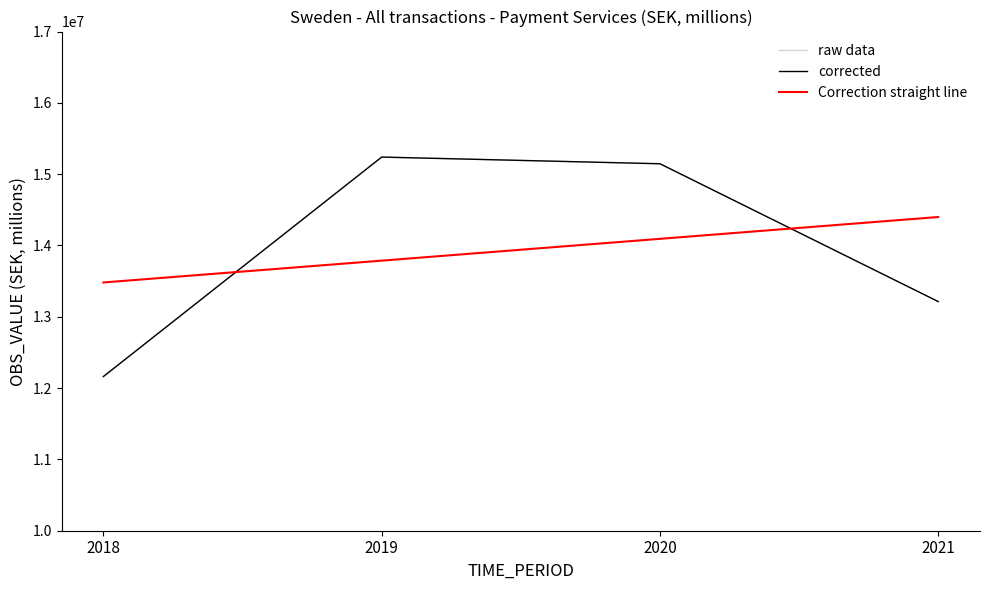

What is the difference between the corrected values at 2018 and 2019?

3077608.2